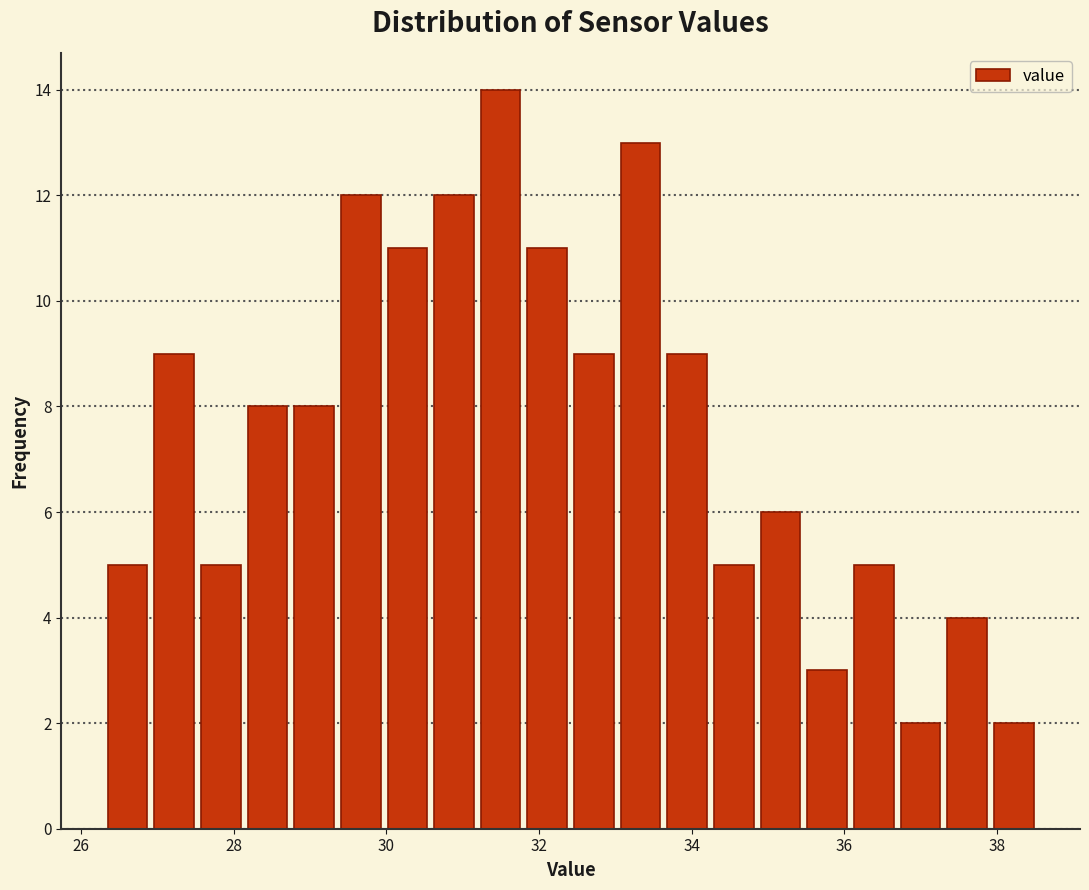

Around what value on the x-axis is the tallest bar? Give the approximate position of its centre, as read against the axis.

31.4